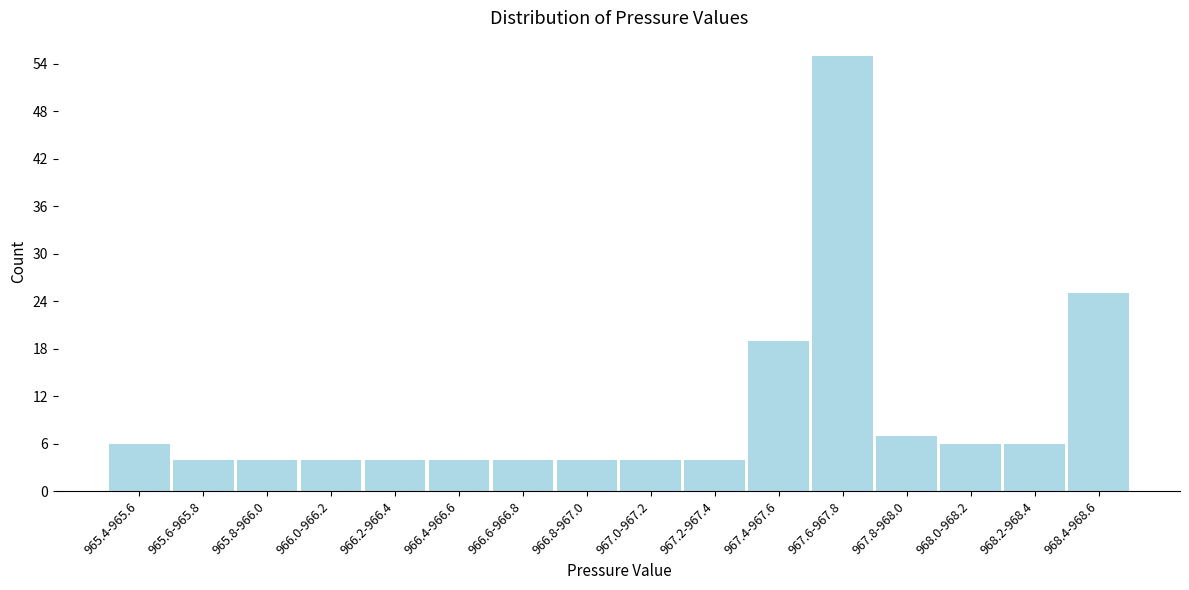

Reading right to left, list all the values displayed in this chart.

968.4-968.6=25	968.2-968.4=6	968.0-968.2=6	967.8-968.0=7	967.6-967.8=55	967.4-967.6=19	967.2-967.4=4	967.0-967.2=4	966.8-967.0=4	966.6-966.8=4	966.4-966.6=4	966.2-966.4=4	966.0-966.2=4	965.8-966.0=4	965.6-965.8=4	965.4-965.6=6